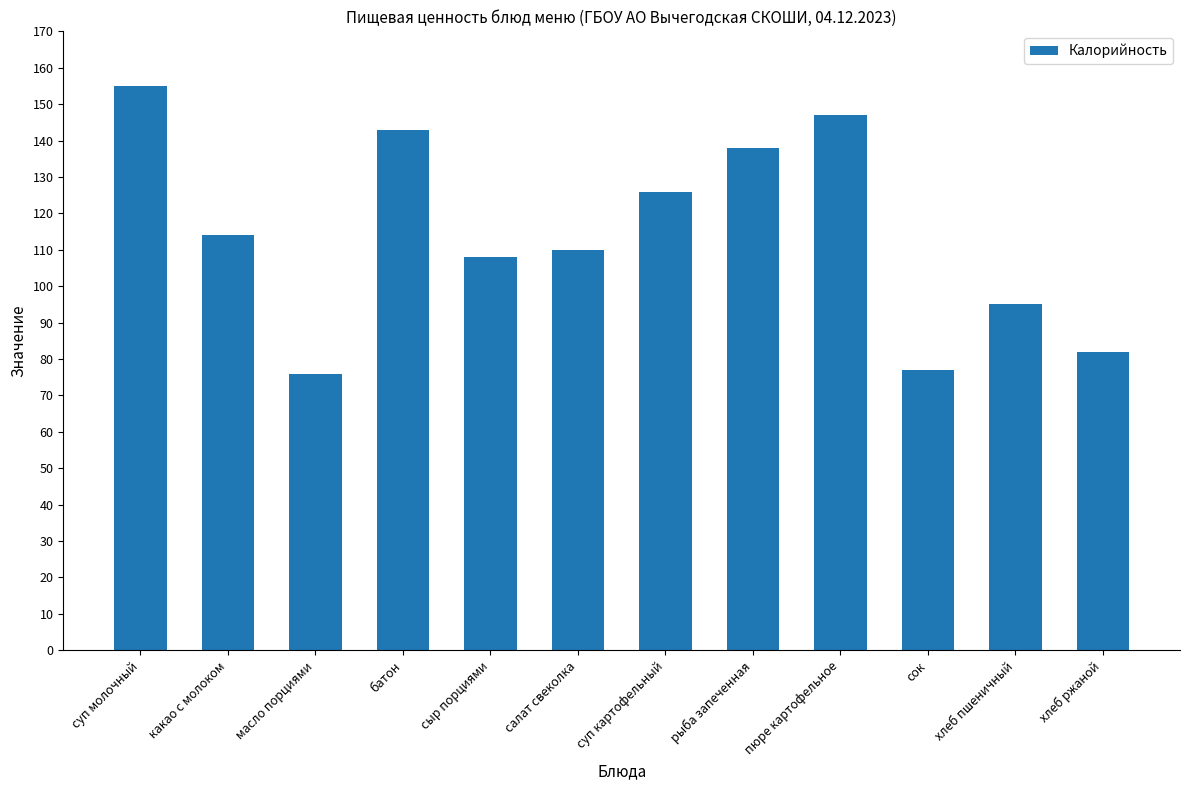

Are the bars grouped side by side (vs. stacked)?

No